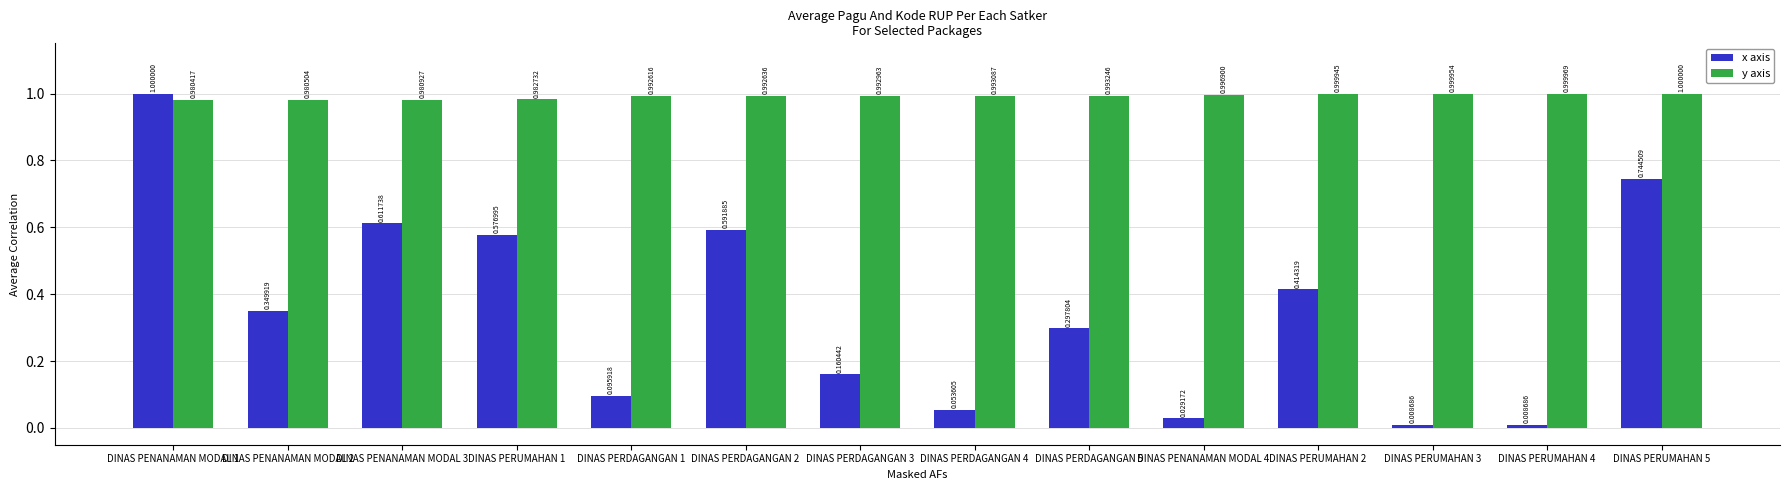

Which series has the widest spread of values?

x axis